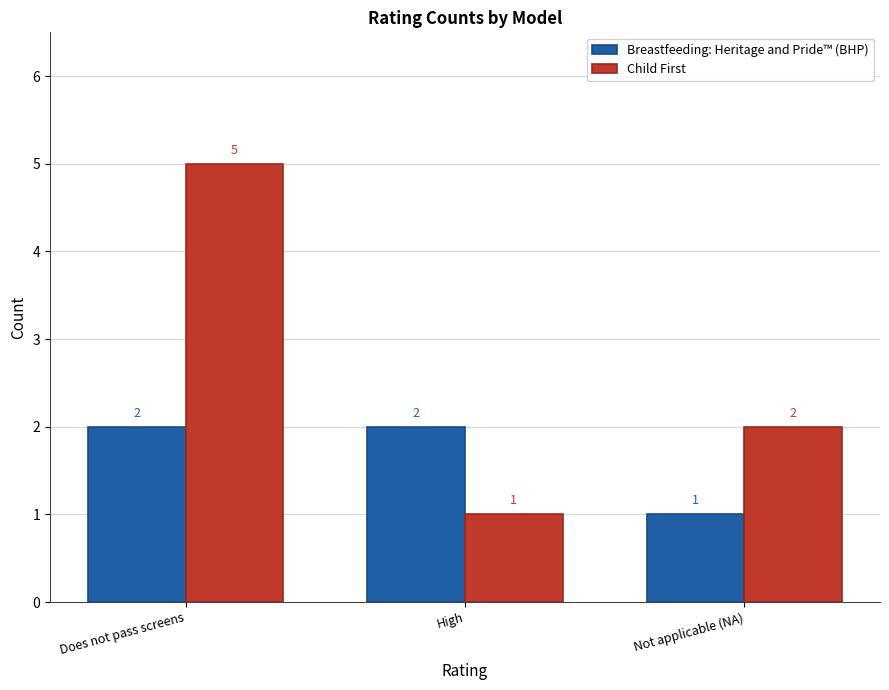

Reading left to right, extract all data points from this chart.

Breastfeeding: Heritage and Pride™ (BHP): 2	2	1
Child First: 5	1	2